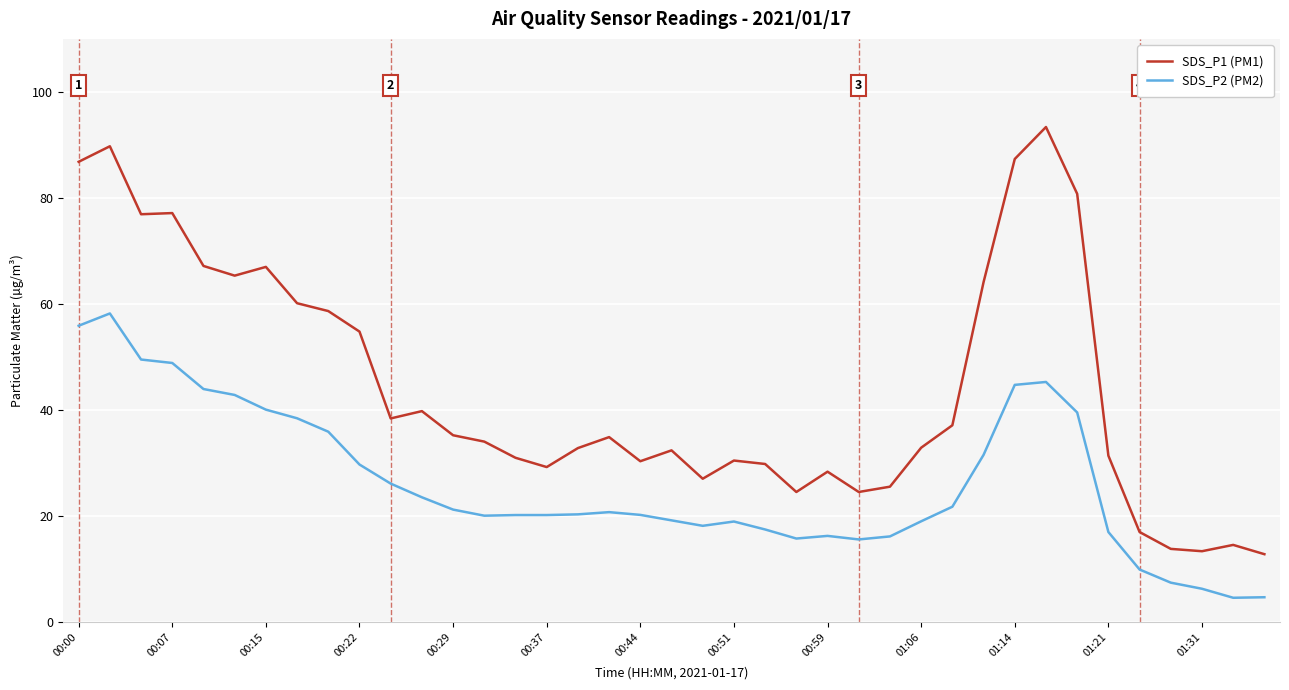

What are all the series names shown in the legend?

SDS_P1 (PM1), SDS_P2 (PM2)